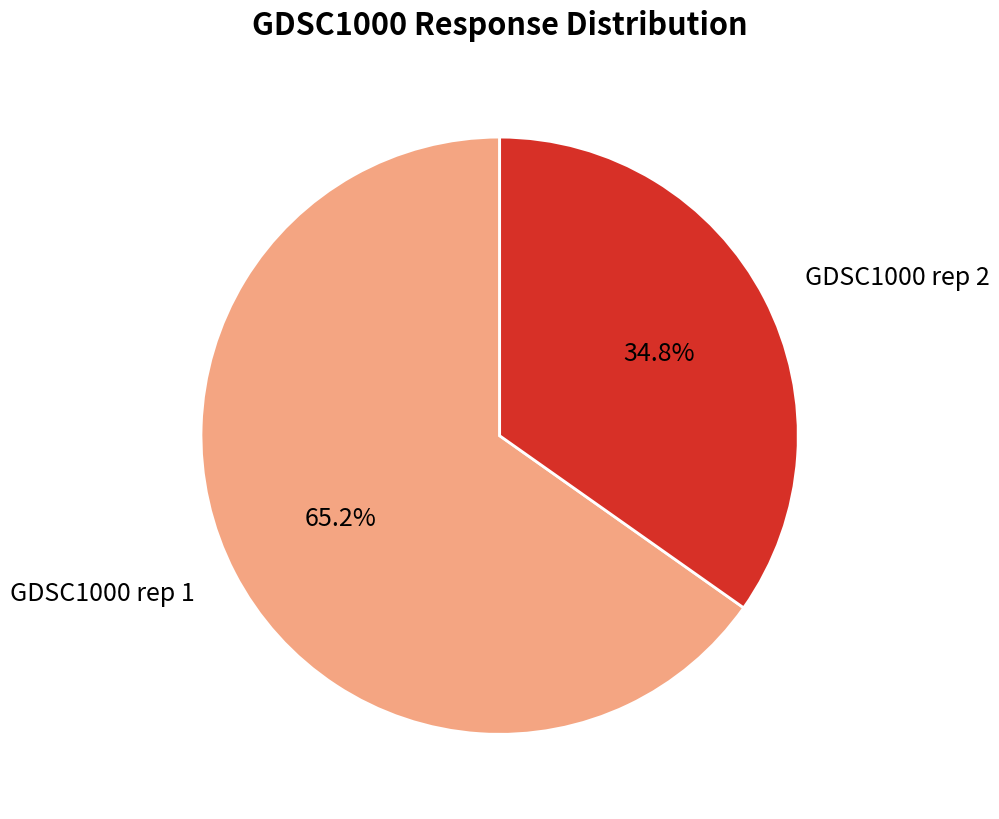

What percentage do GDSC1000 rep 2 and GDSC1000 rep 1 together represent?

100.0%